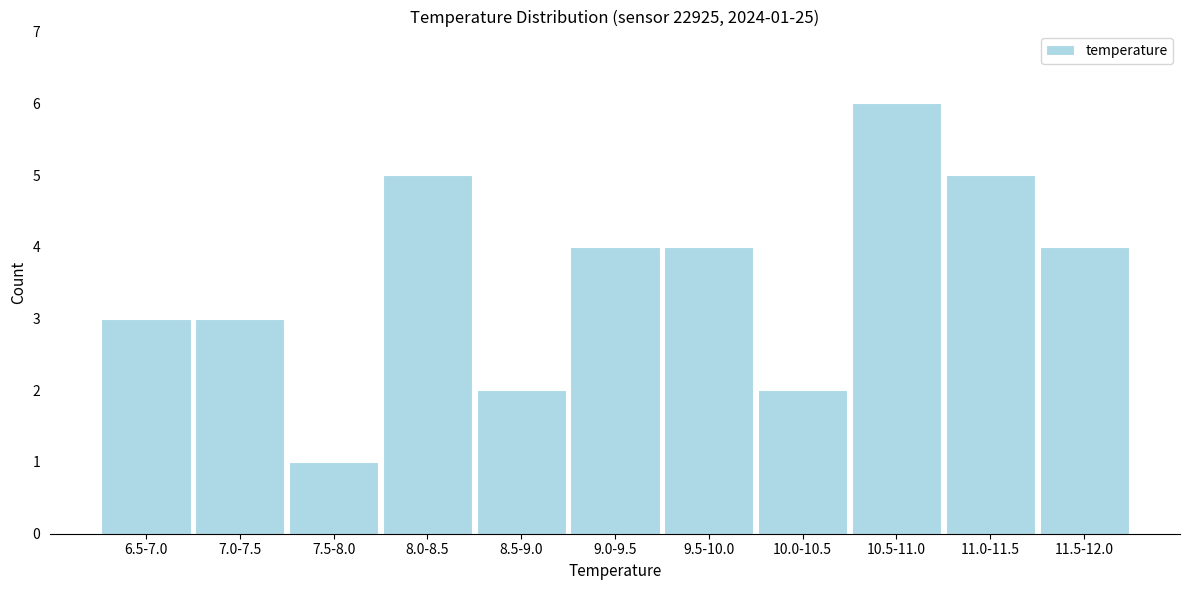

Reading left to right, transcribe all the data shown in this chart.

3	3	1	5	2	4	4	2	6	5	4